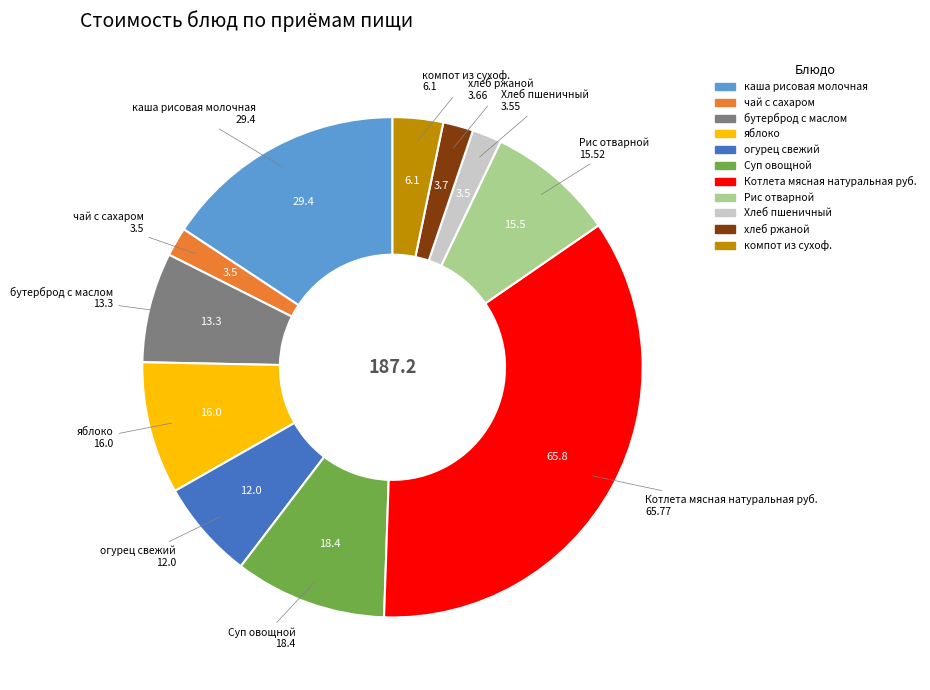

Do бутерброд с маслом and Рис отварной together represent more than half of the pie?

No